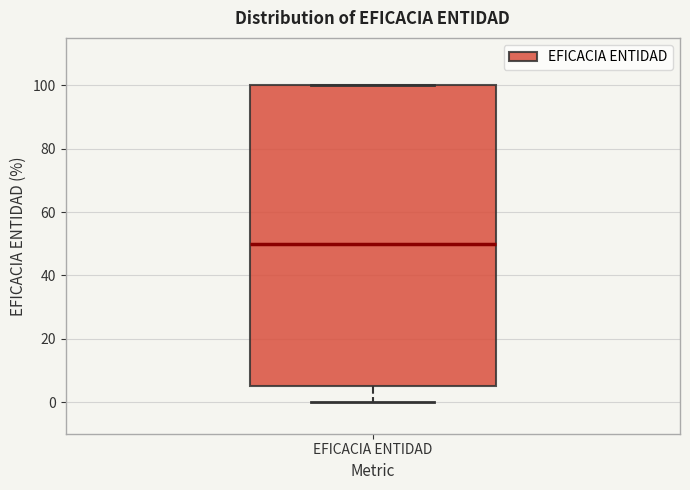

Where does the lower whisker of the box for EFICACIA ENTIDAD end on the y-axis? The values are not printed on the chart, so give them approximately, as read against the axis.

0